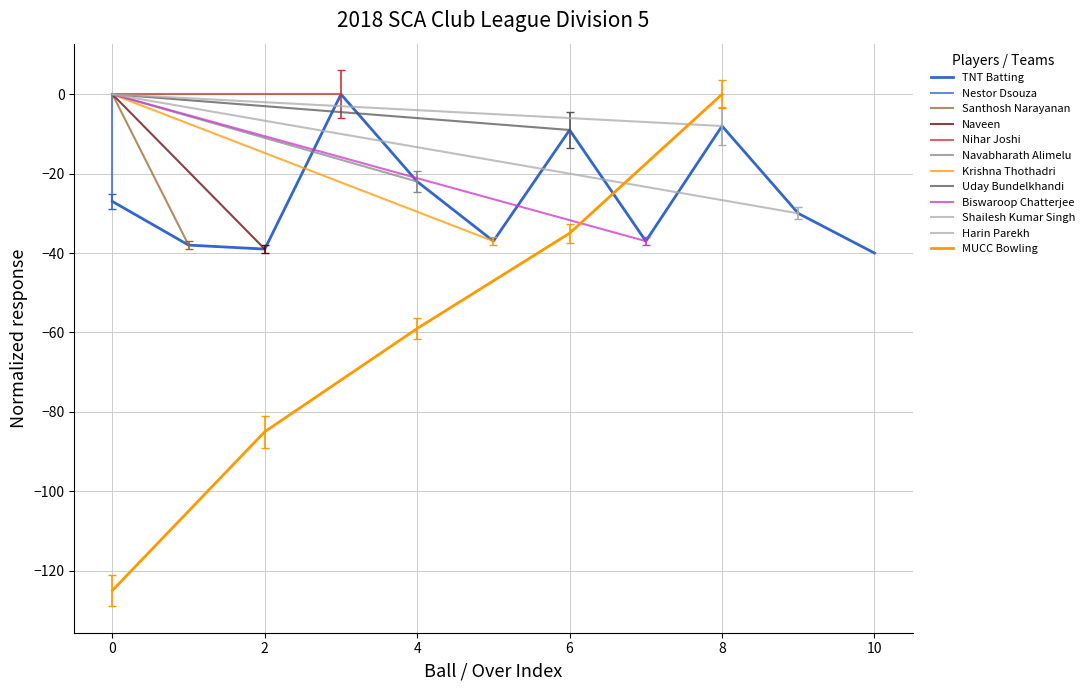

Where is the first local minimum?

2